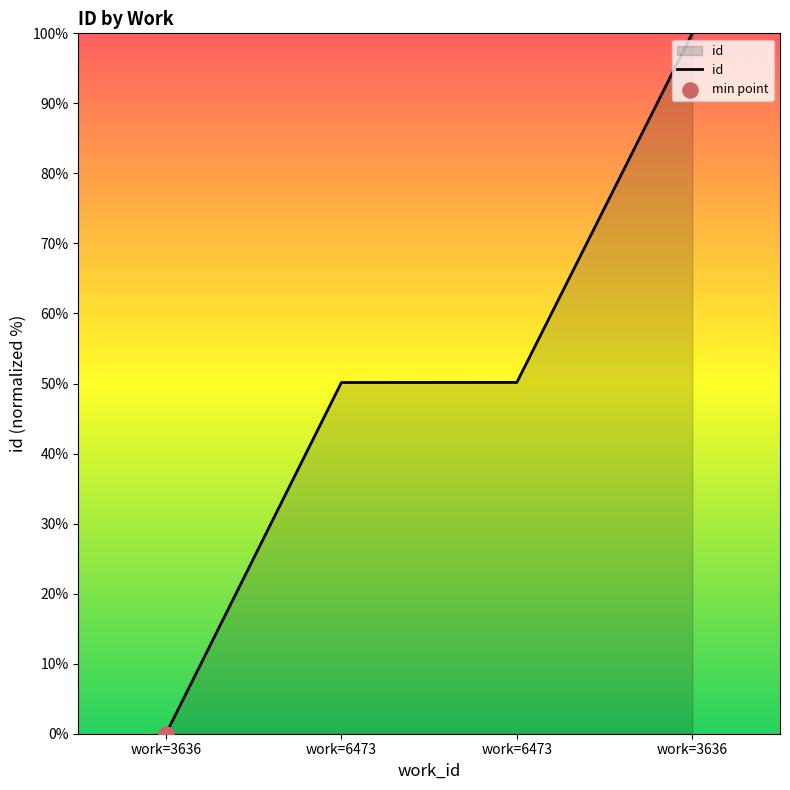

What is the ratio of the value at work=3636 to the value at work=6473?

2.0